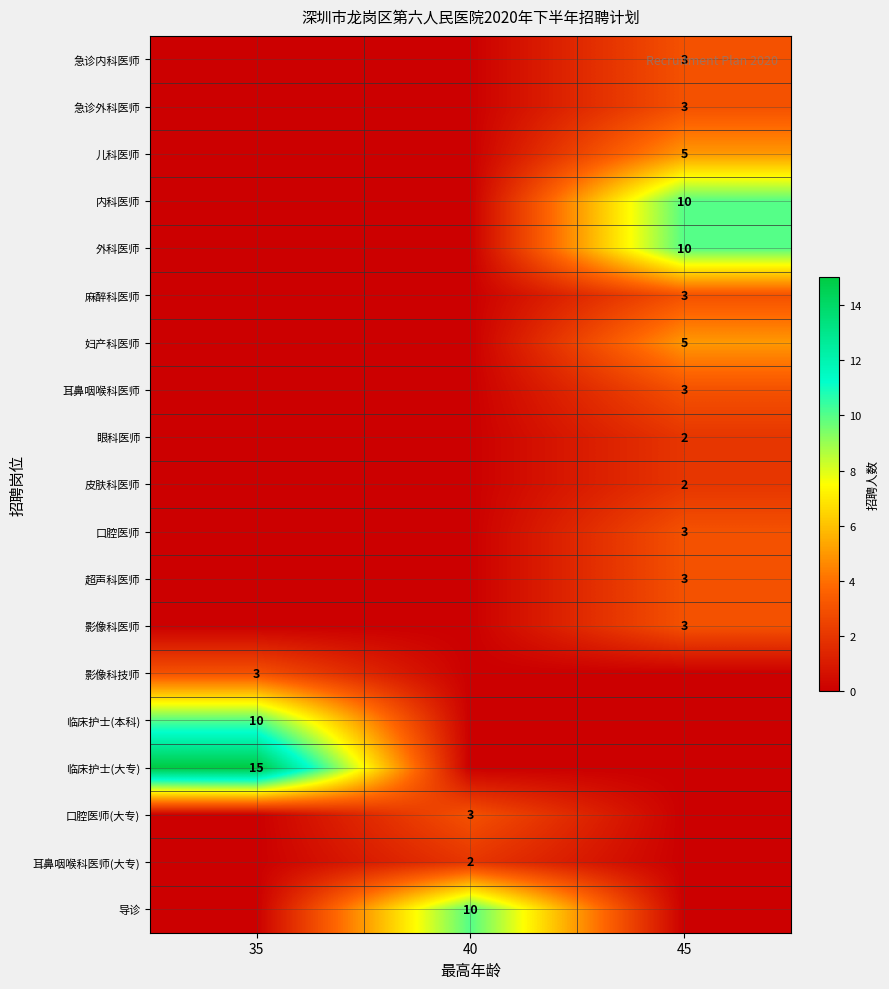

Is it true that 口腔医师 equals 2 at 45?

False